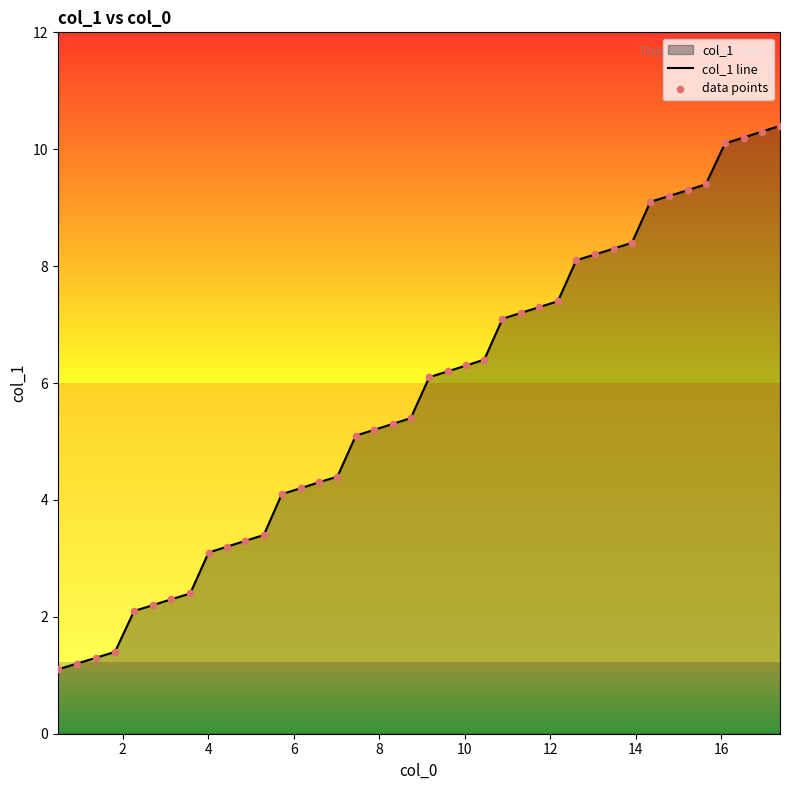

At how many categories does at least one series exceed 2?

36